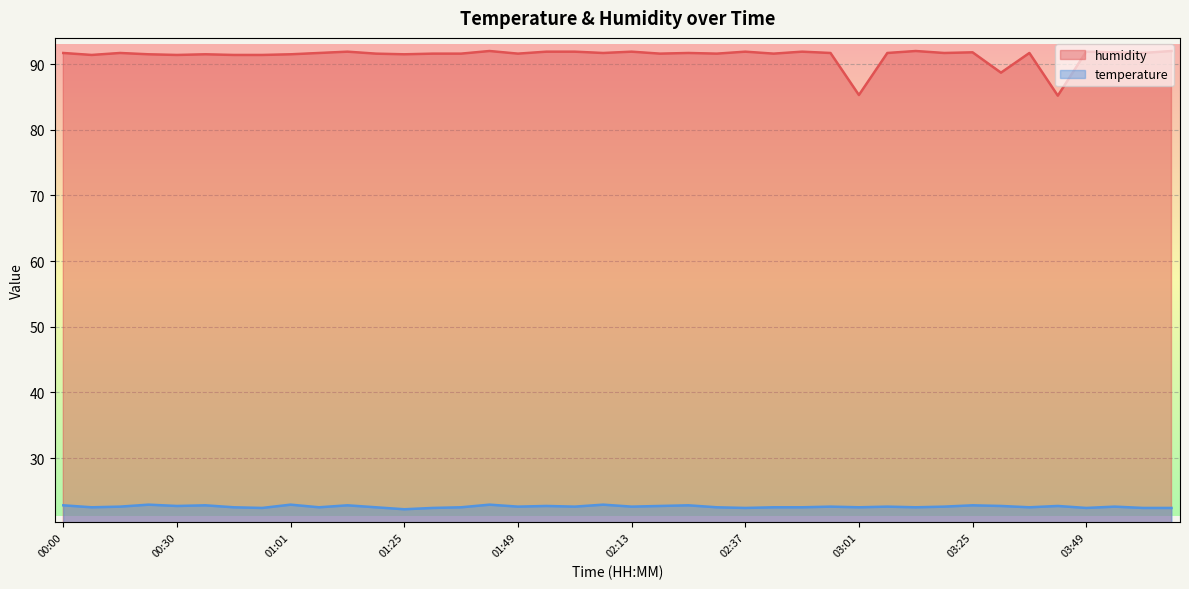

What is the sum of all humidity values?

3651.9